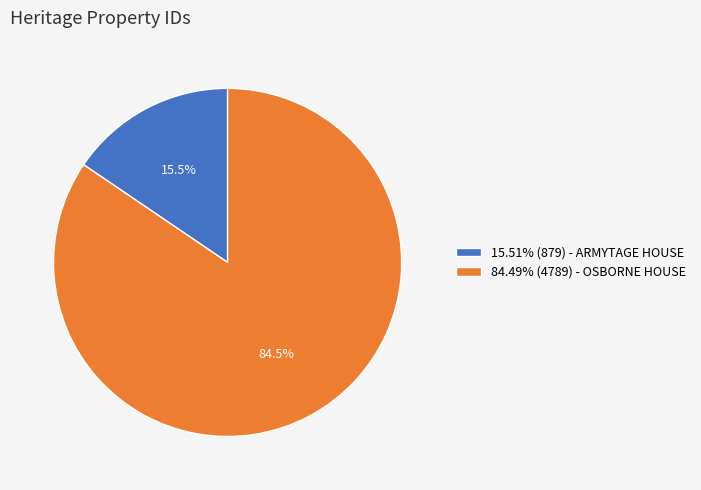

Combined, do 15.51% (879) - ARMYTAGE HOUSE and 84.49% (4789) - OSBORNE HOUSE account for over 50%?

Yes